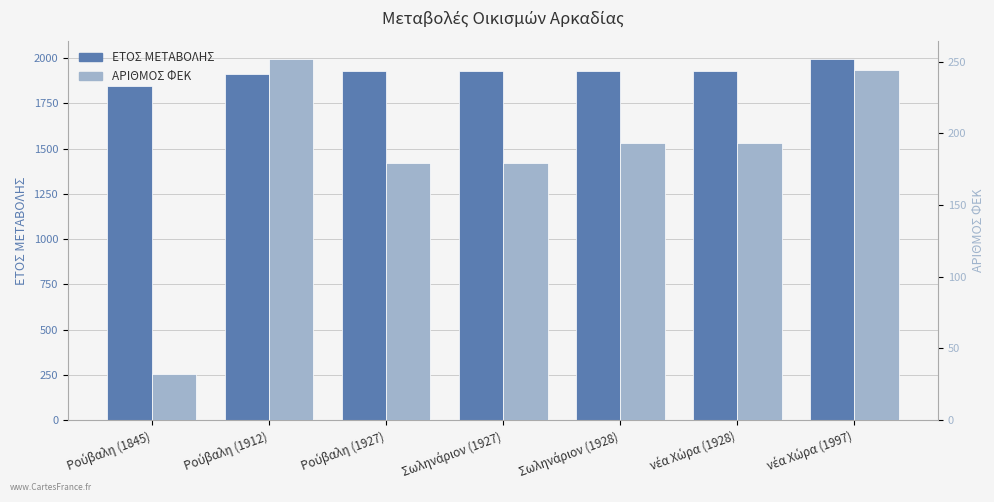

List the series in order of their overall mean, highest first.

ΕΤΟΣ ΜΕΤΑΒΟΛΗΣ, ΑΡΙΘΜΟΣ ΦΕΚ